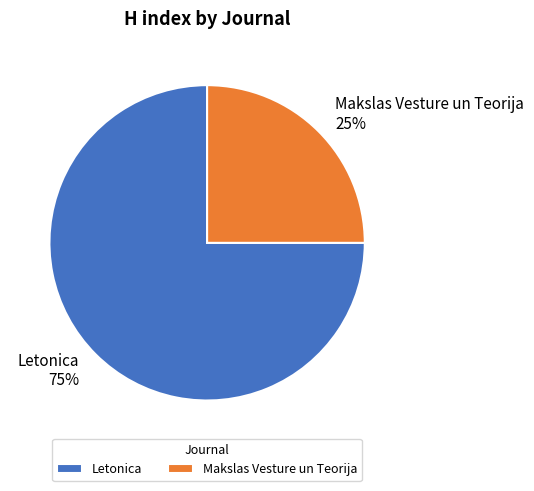

How many segments does this pie chart have?

2